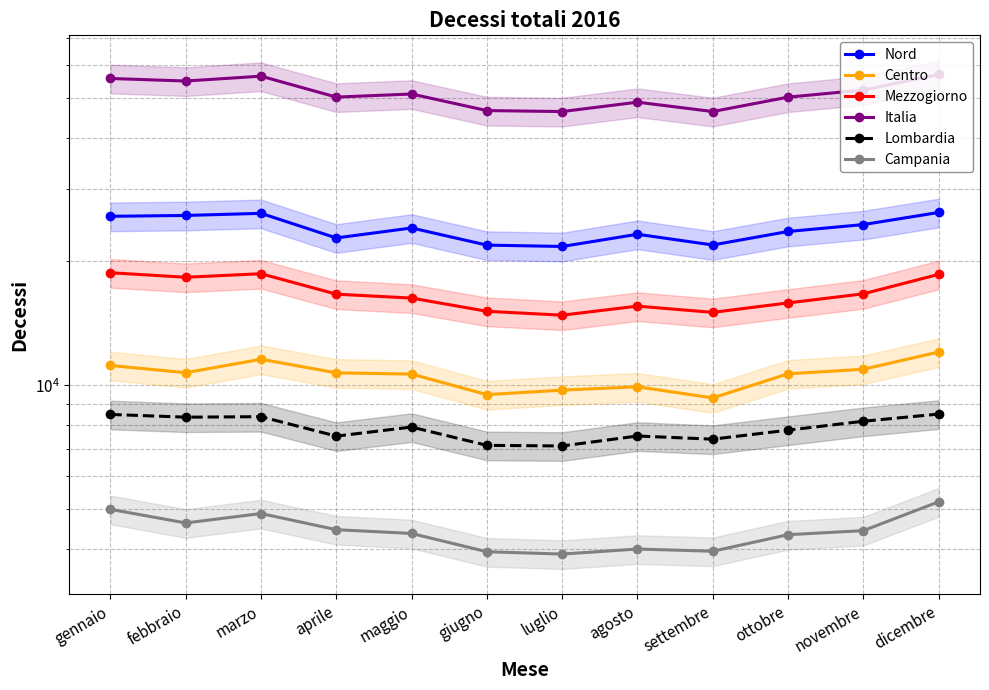

What are all the series names shown in the legend?

Nord, Centro, Mezzogiorno, Italia, Lombardia, Campania